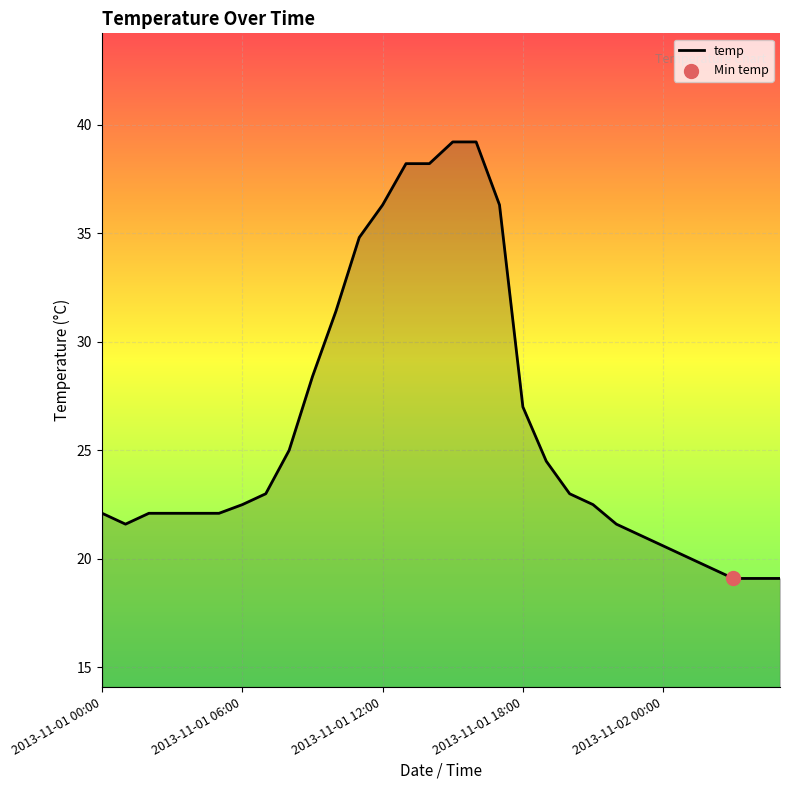

What is the smallest value displayed?

19.1